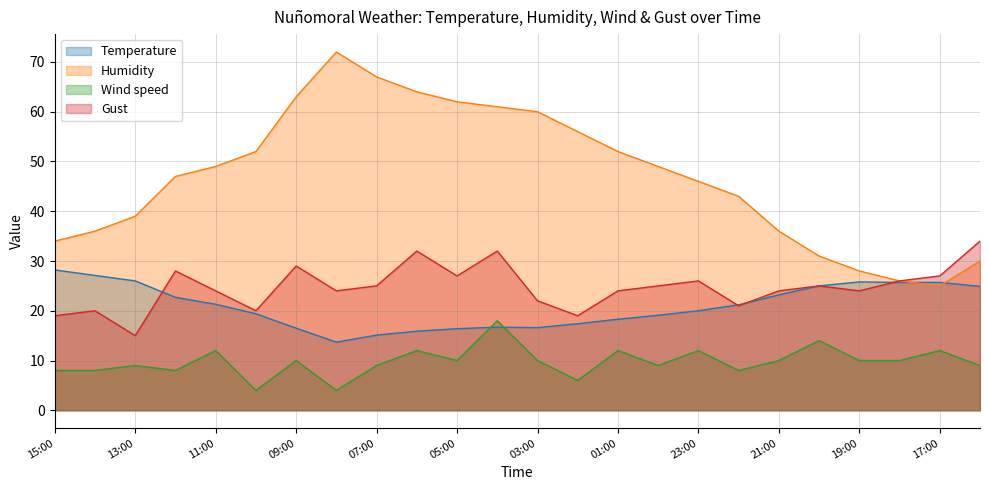

At which label does Humidity reach its peak?

08:00